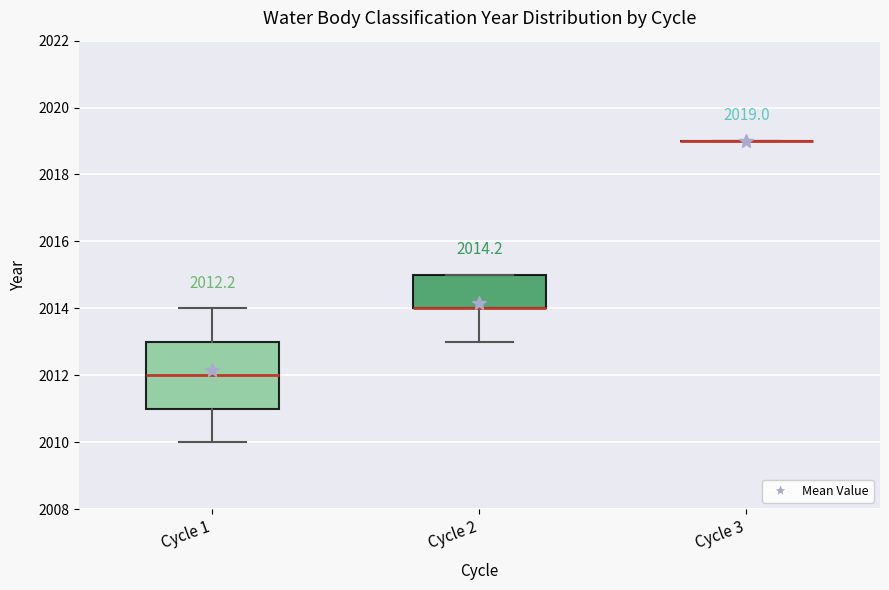

Which box is the tallest, from its lower edge to its upper edge?

Cycle 1